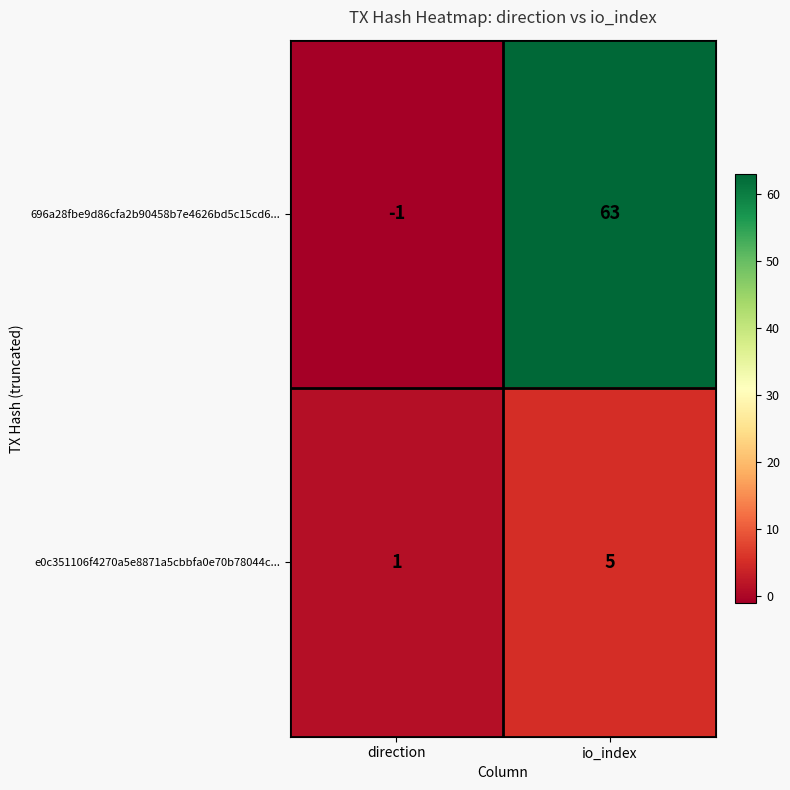

What is the difference between the 696a28fbe9d86cfa2b90458b7e4626bd5c15cd6... values at io_index and direction?

64